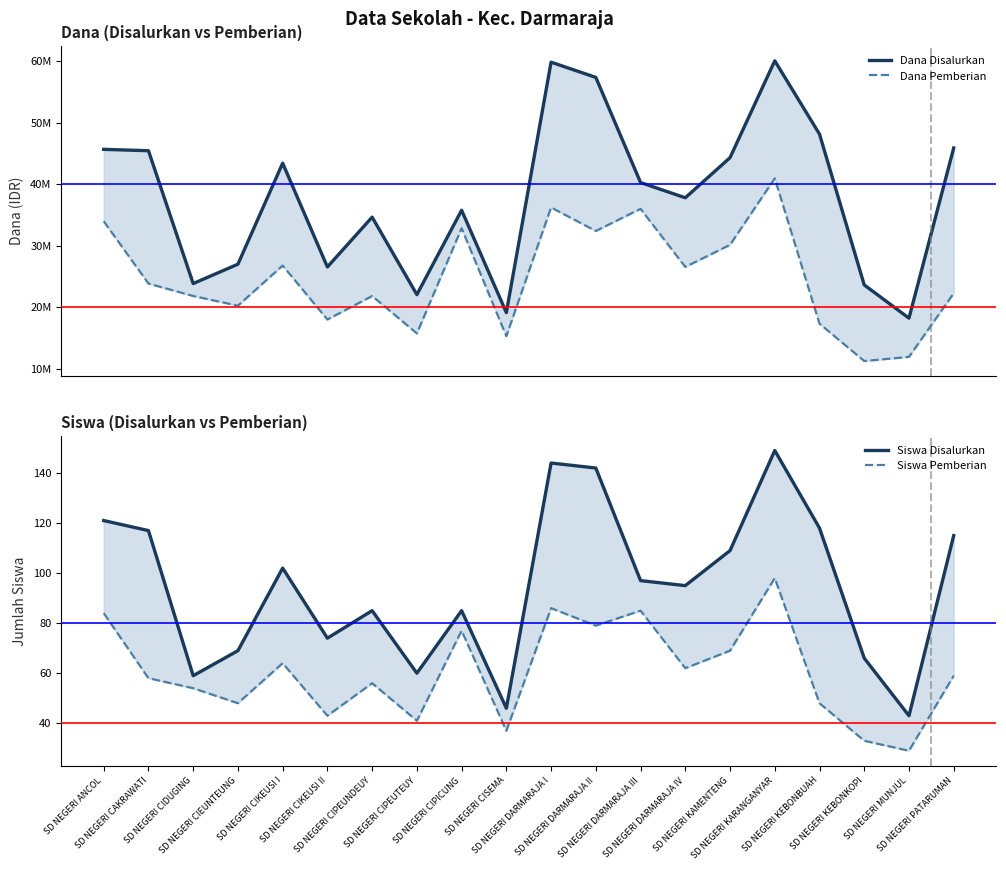

What is the lowest value of the Dana Disalurkan series?

18225000